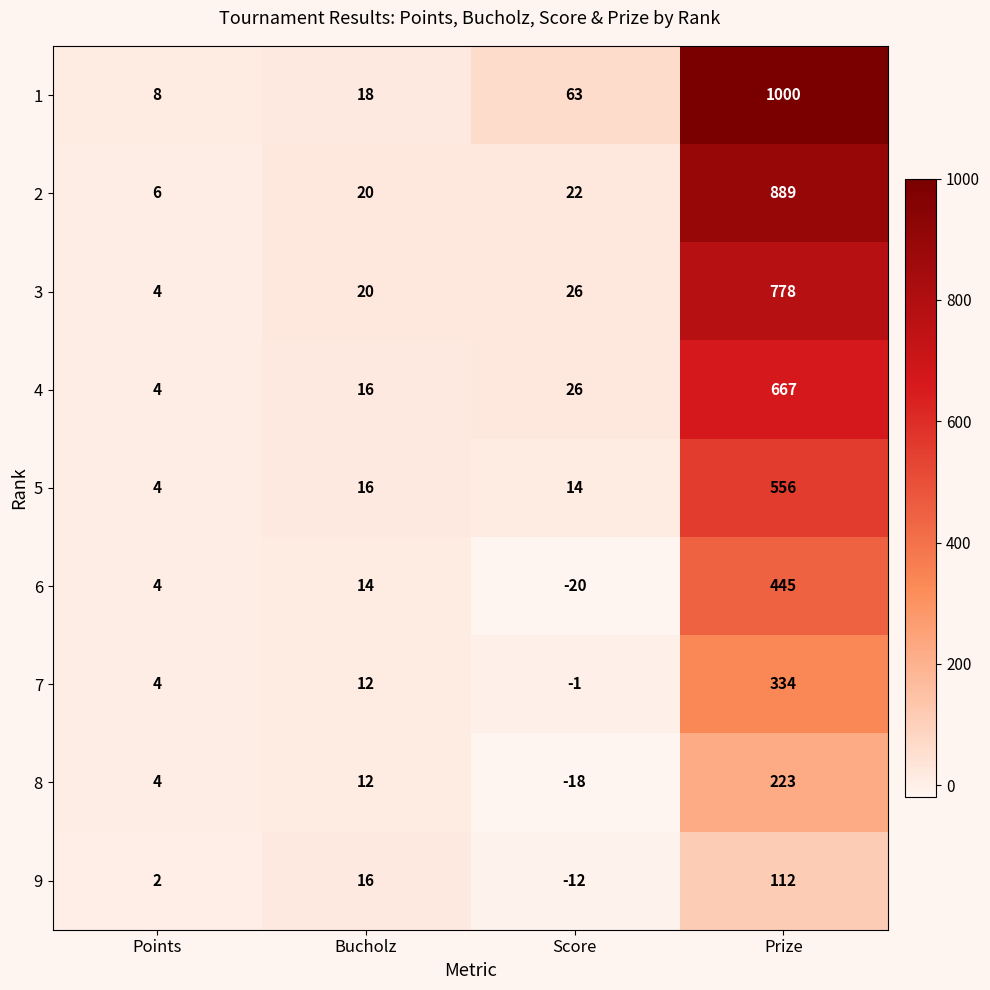

Which category has the highest value across all series?

Prize